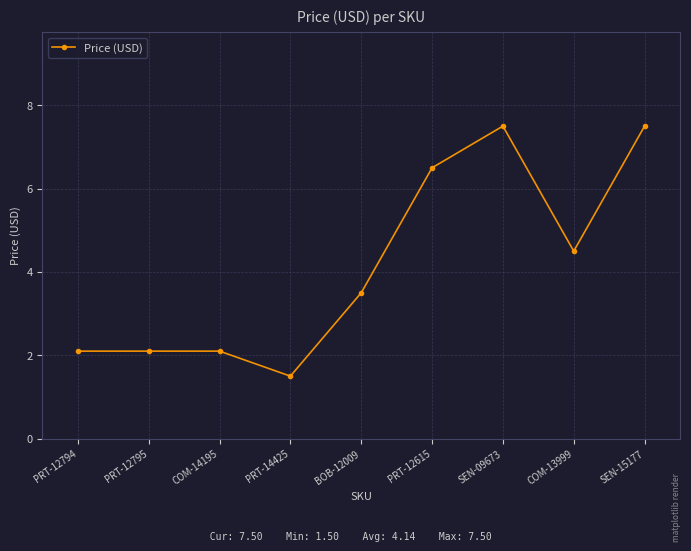

How many distinct data groups are displayed?

1